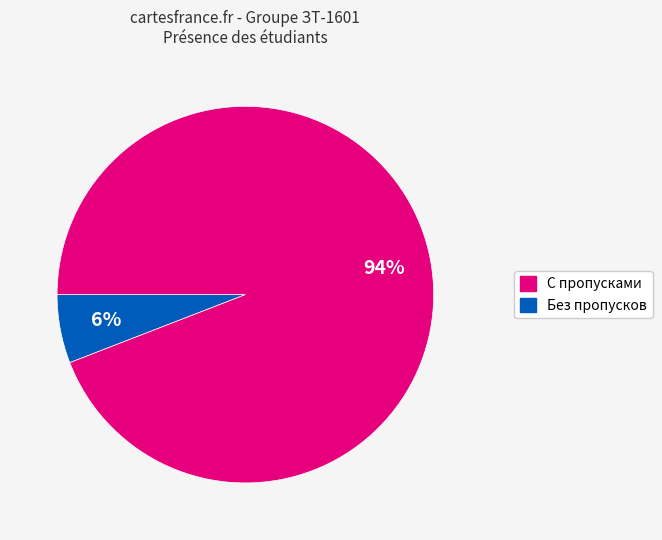

To the nearest percent, what is the difference between the largest and smallest slice percentages?

88%